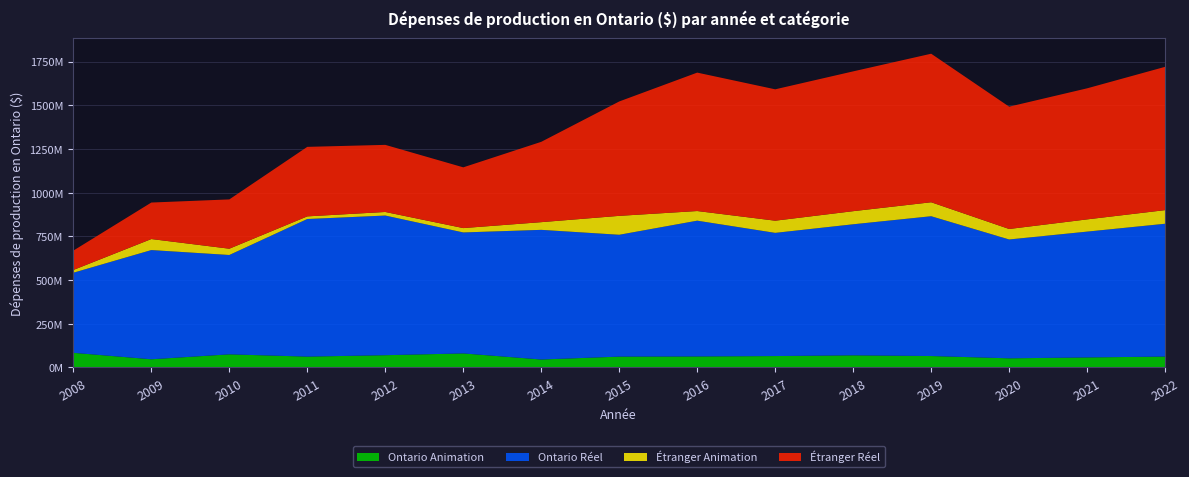

At which label does Étranger Animation first exceed 60000000?

2009